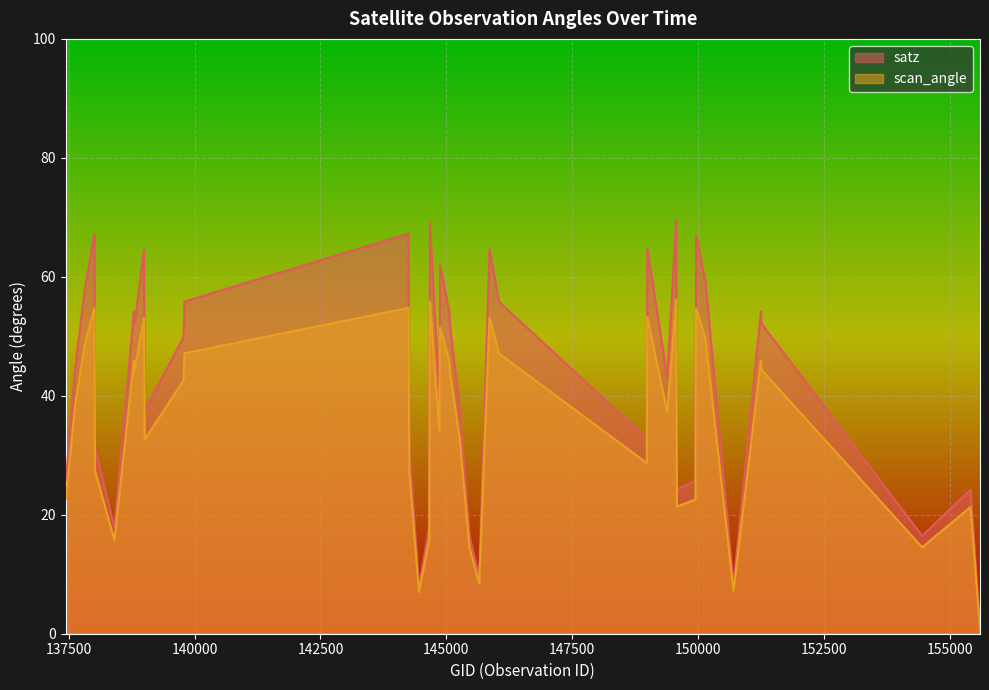

At how many categories does at least one series exceed 18?

33